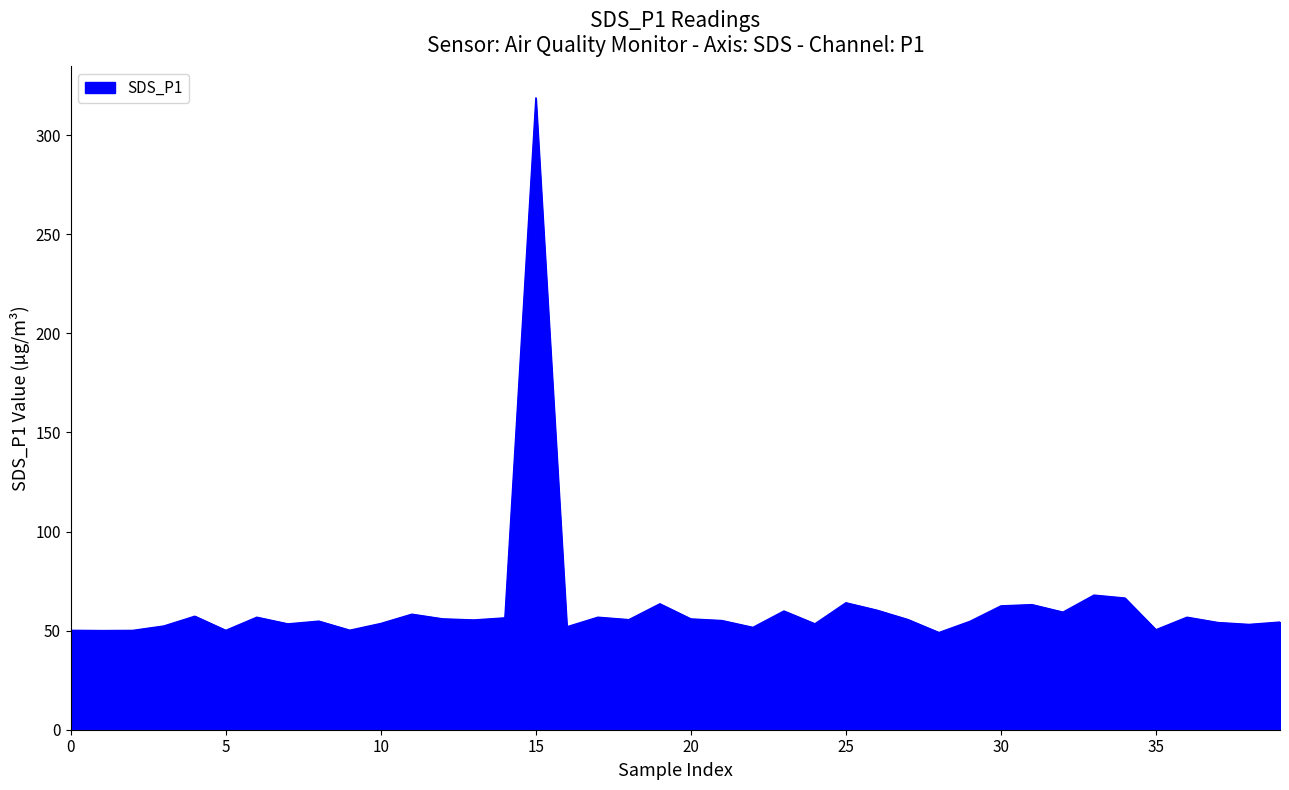

What is the maximum value shown in the chart?

318.9